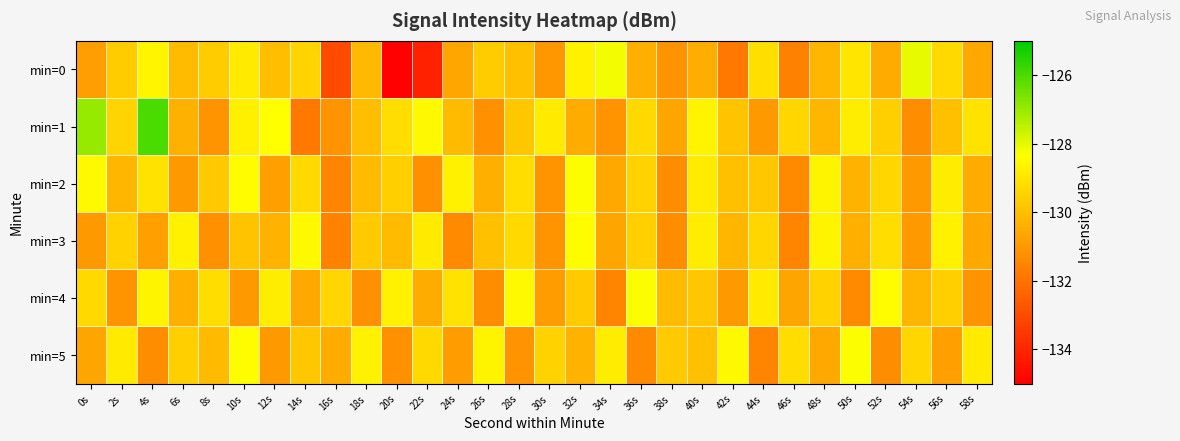

How many categories are shown in the chart?

30